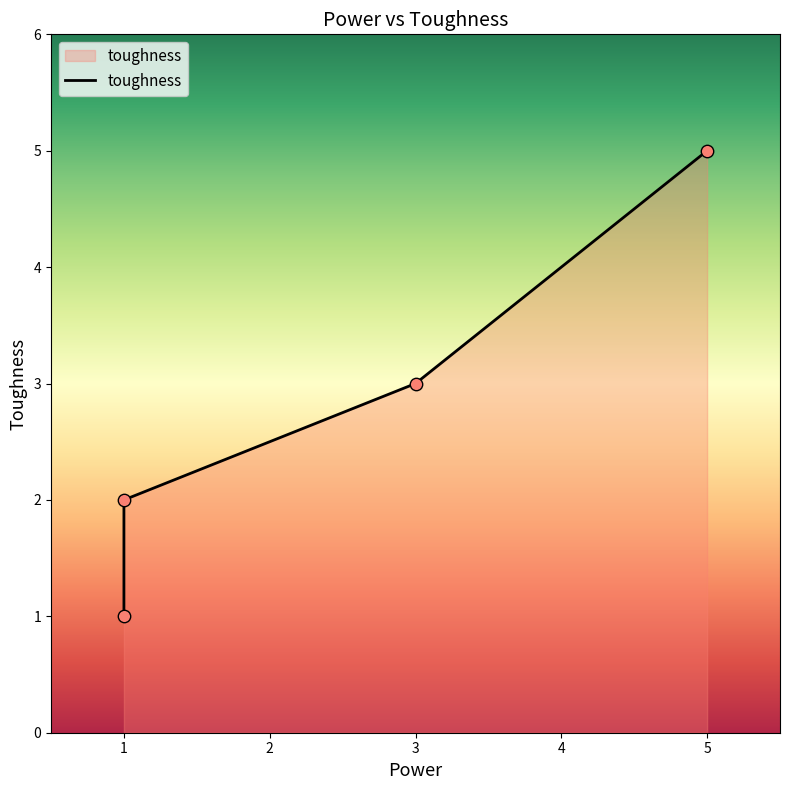

Approximately how many times larger is the value at 1 compared to 3?

0.7